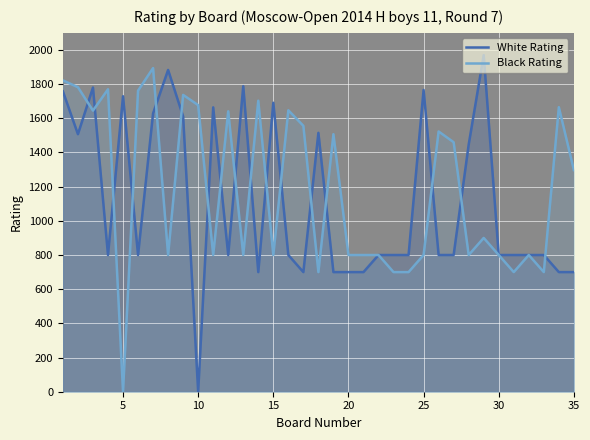

Rank the series at 5 from highest to lowest value.

White Rating, Black Rating